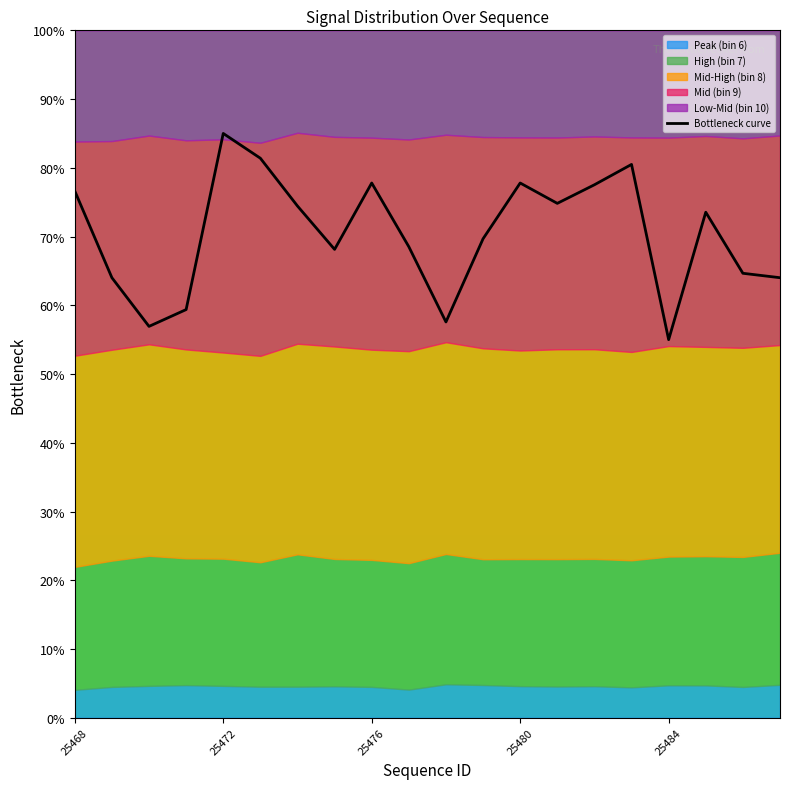

What is the minimum value for Bottleneck curve?

55.0